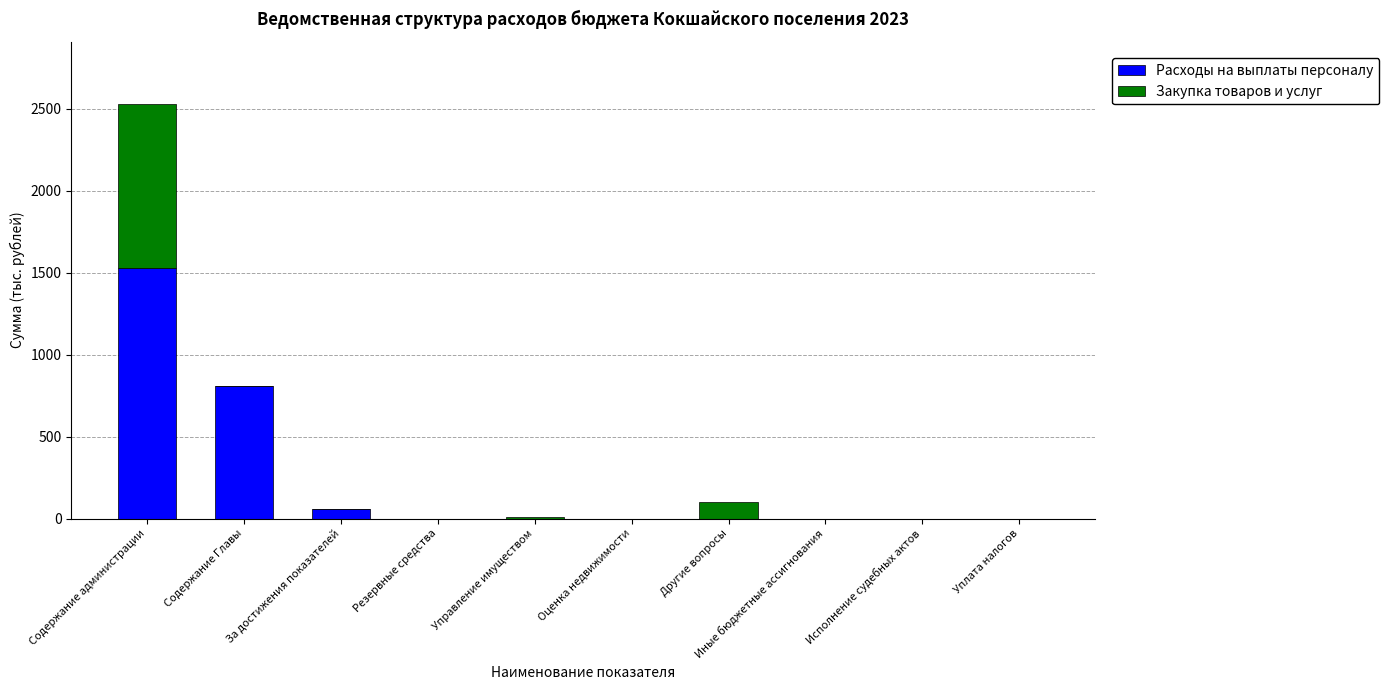

What is the sum of all Расходы на выплаты персоналу values?

2390.2